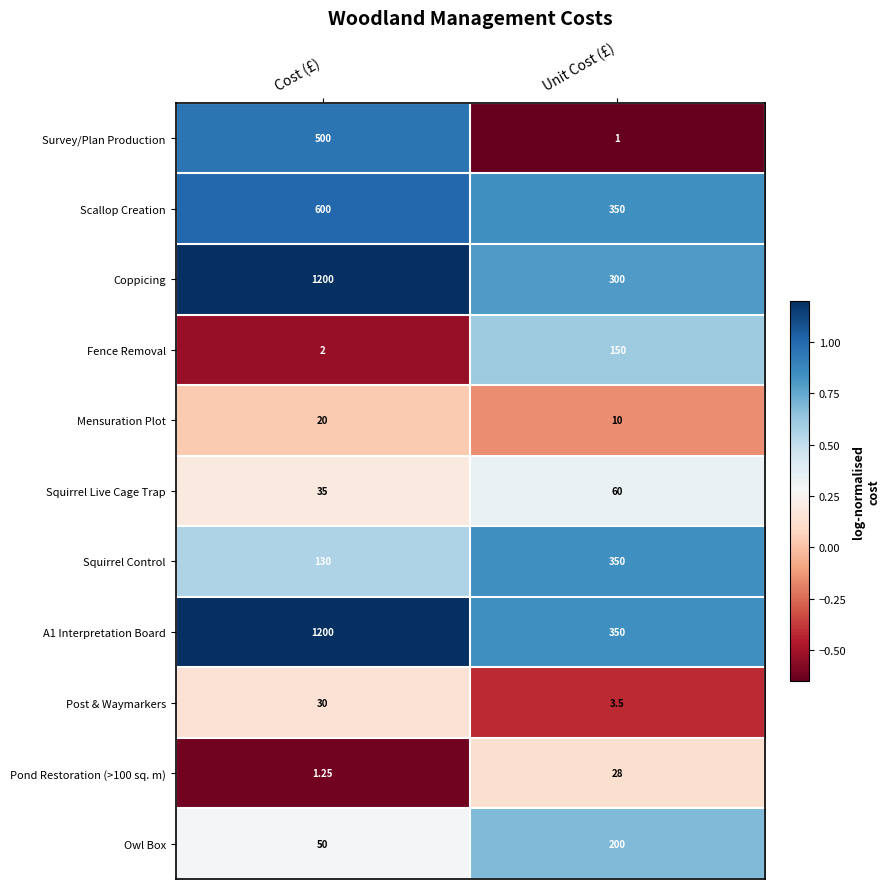

Is the value of Scallop Creation at Unit Cost (£) greater than the value of Squirrel Live Cage Trap at Unit Cost (£)?

Yes